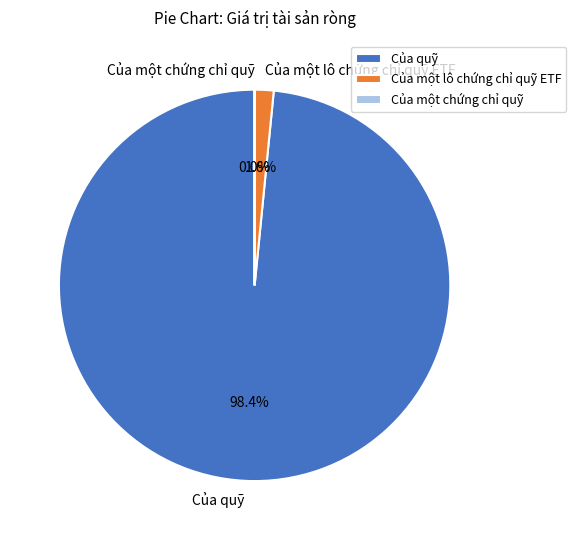

To the nearest percent, what is the difference between the Của một chứng chỉ quỹ and Của quỹ slice percentages?

98%